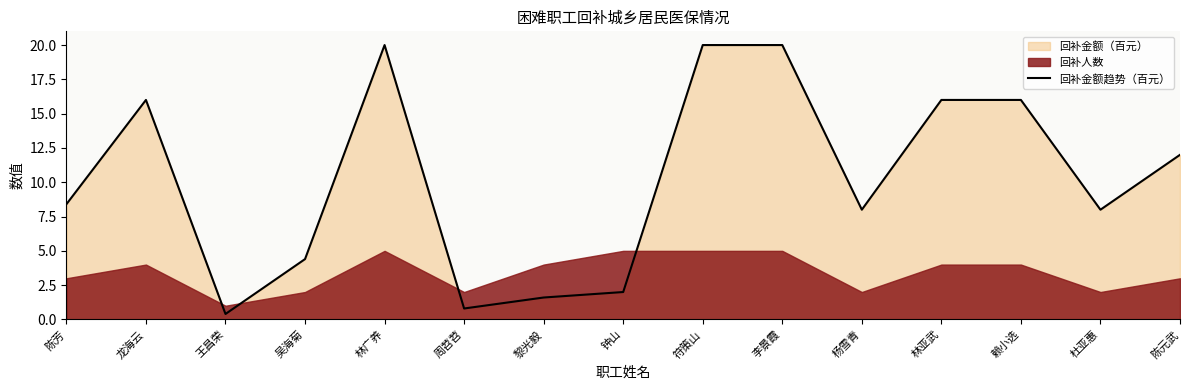

Reading right to left, what are all the values shown in this chart?

陈元武=12.0	杜亚惠=8.0	赖小选=16.0	林亚武=16.0	杨雪青=8.0	李景霞=20.0	符策山=20.0	钟山=2.0	黎光毅=1.6	周苕苕=0.8	林广养=20.0	吴海菊=4.4	王昌荣=0.4	龙海云=16.0	陈芳=8.4